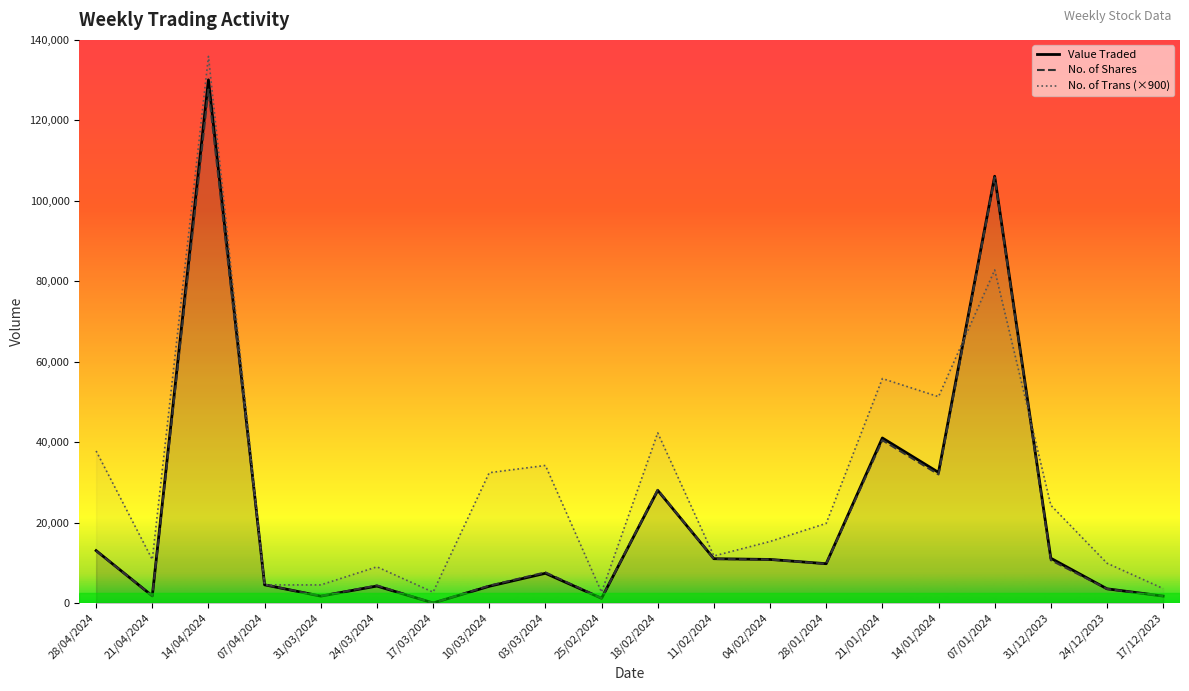

Which category has the highest value in the Value Traded series?

14/04/2024